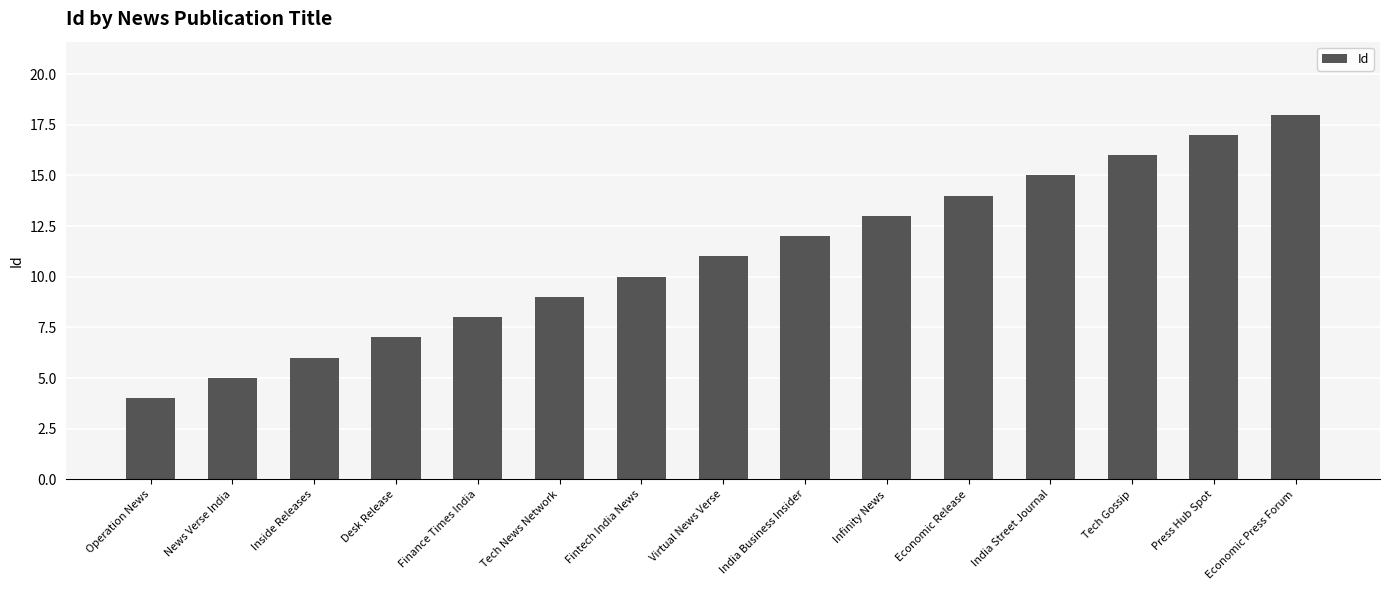

List the labels in order of value, largest first.

Economic Press Forum, Press Hub Spot, Tech Gossip, India Street Journal, Economic Release, Infinity News, India Business Insider, Virtual News Verse, Fintech India News, Tech News Network, Finance Times India, Desk Release, Inside Releases, News Verse India, Operation News